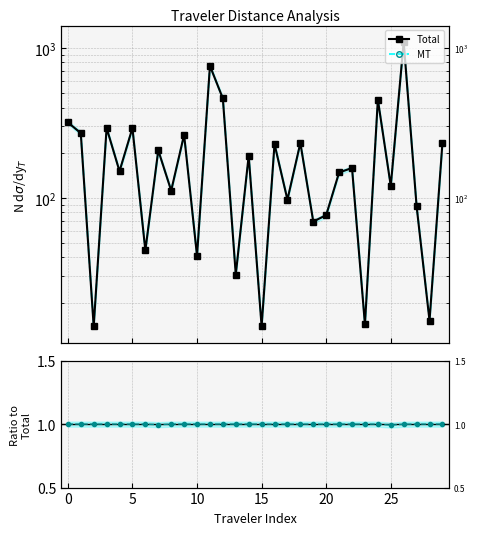

What is the spread (max minus min) of values at 11?

758.7